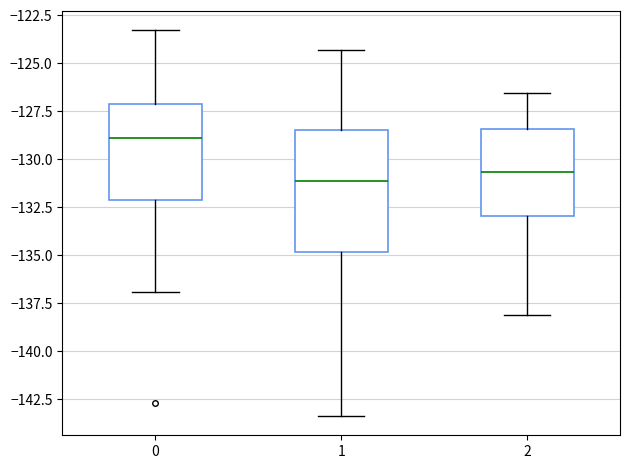

Which box's median line is the highest?

0